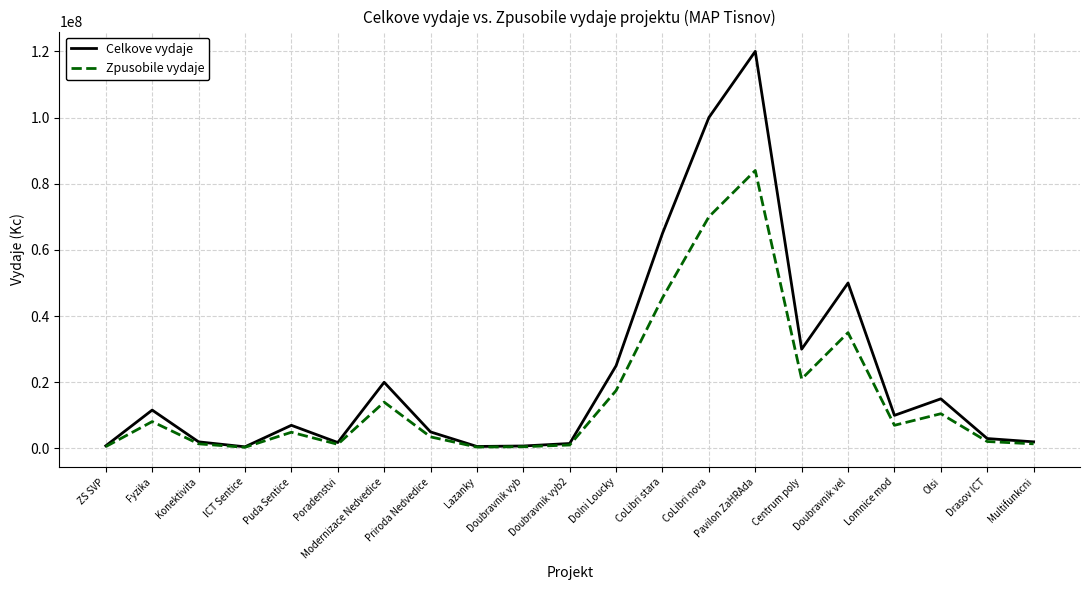

Does the chart display data point markers on the line(s)?

No